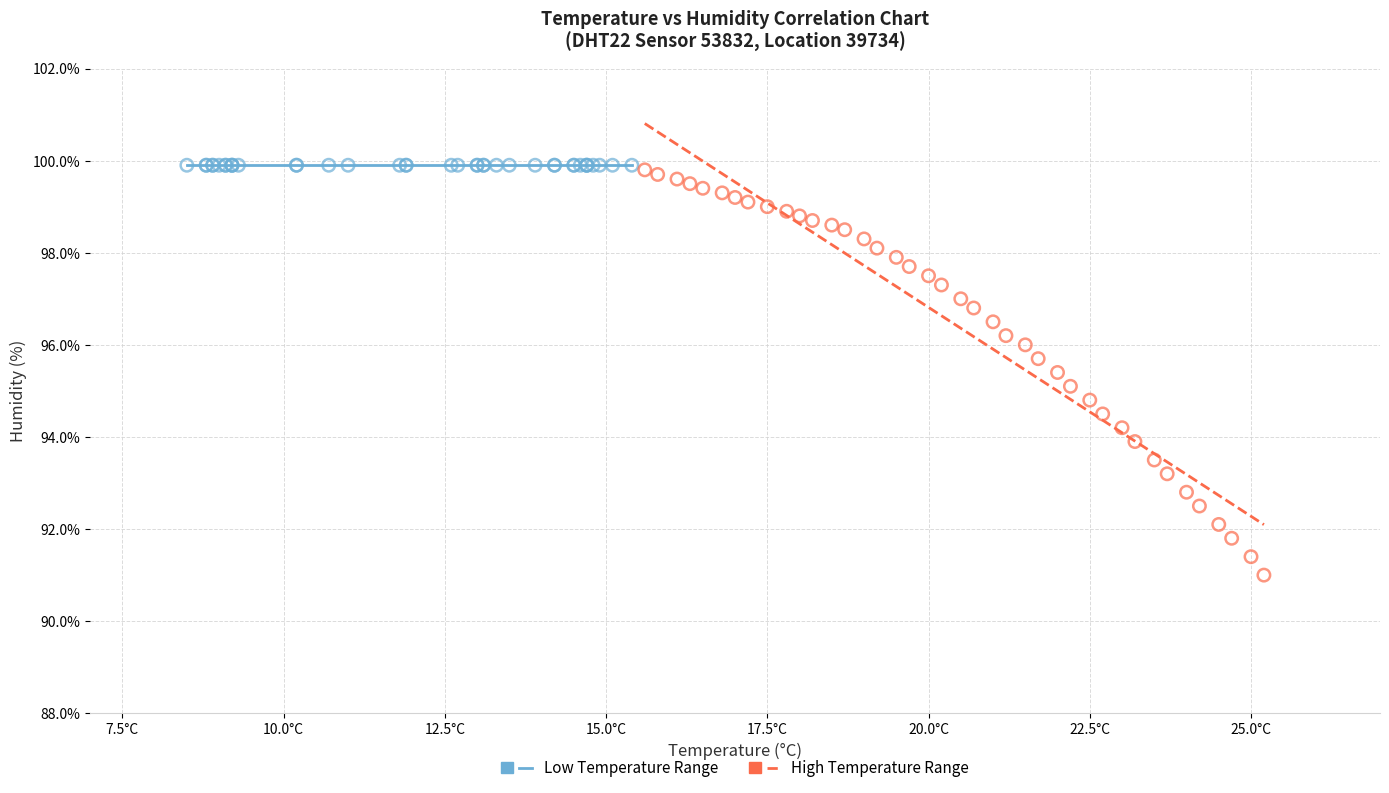

Which series reaches the minimum Y coordinate?

High Temperature Range